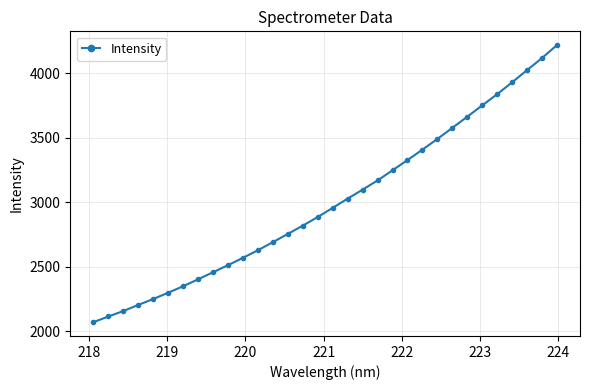

True or false: there are more than 0 points higher than both neighbors.

False